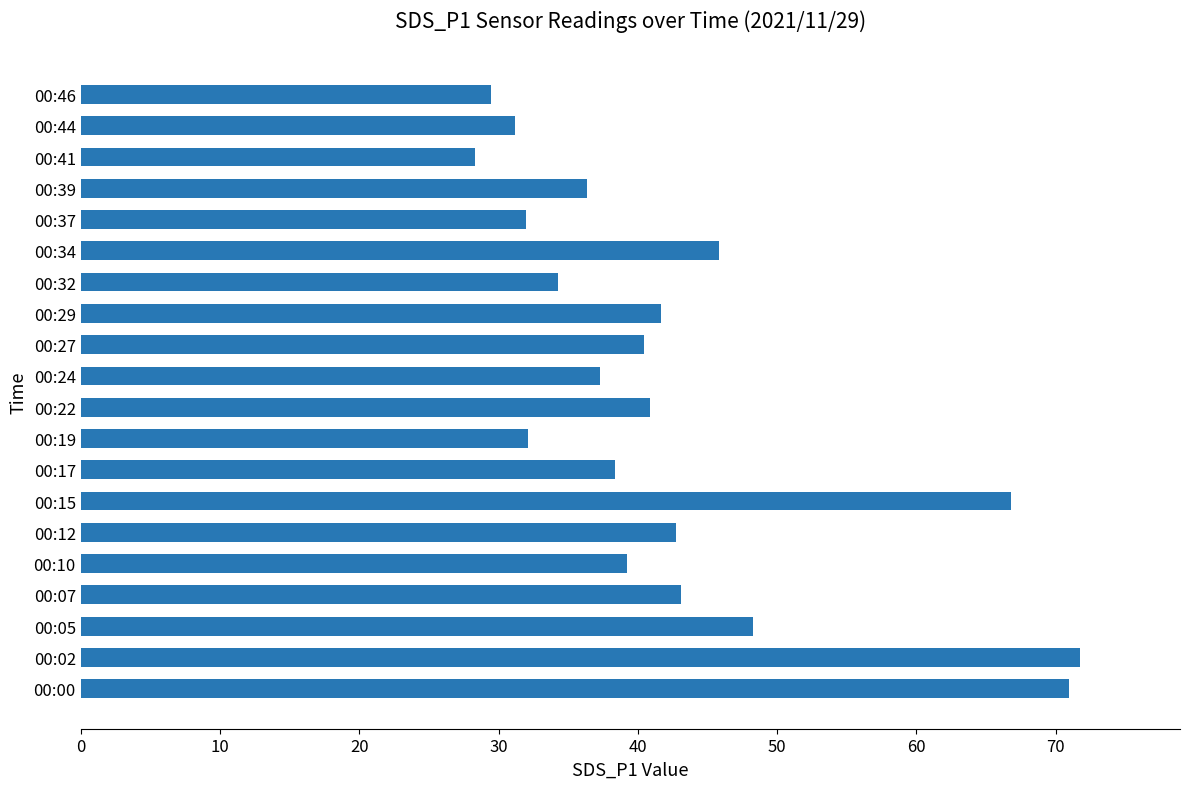

What is the greatest value displayed?

71.8